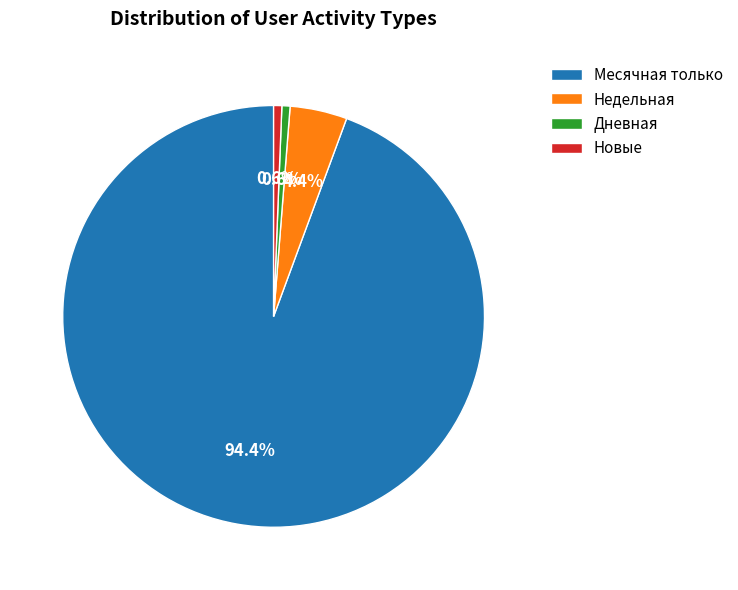

Does Недельная account for over 50% of the chart?

No